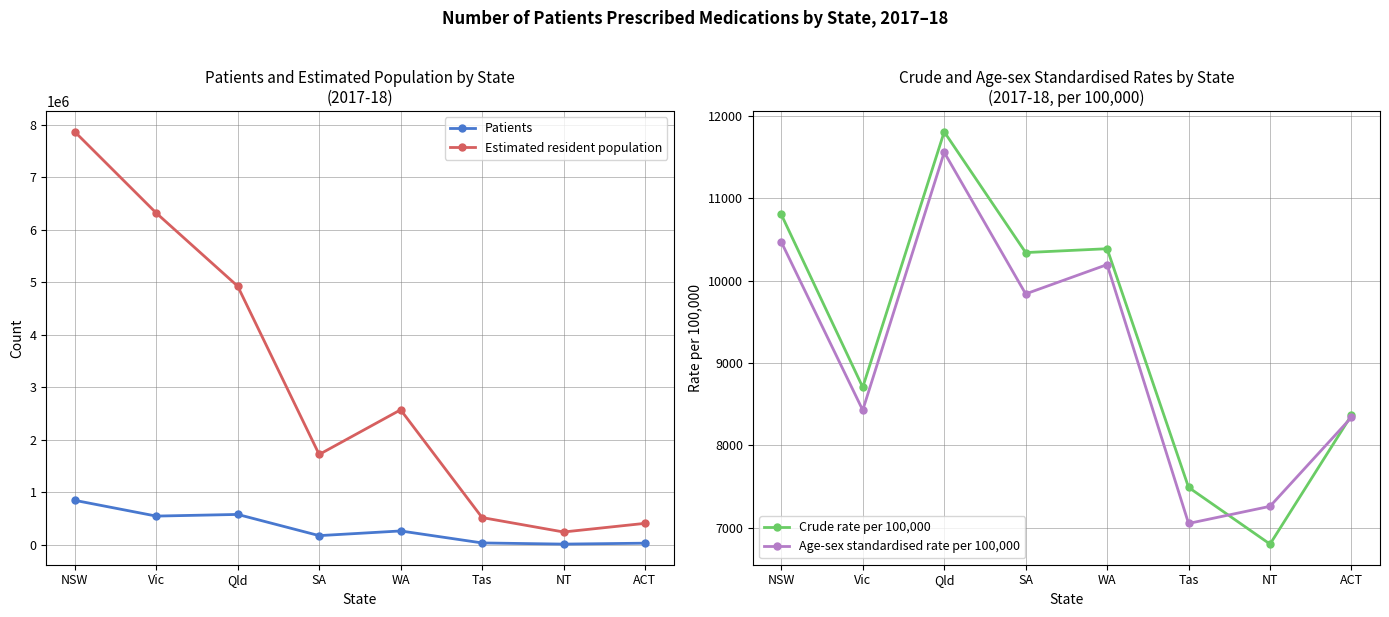

What position from the left is WA?

5